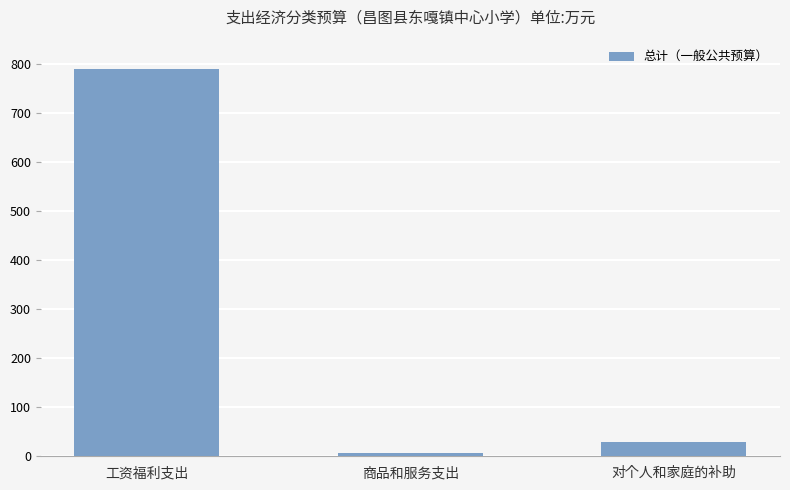

The chart shows a value of 29.3 at 对个人和家庭的补助. True or false?

True